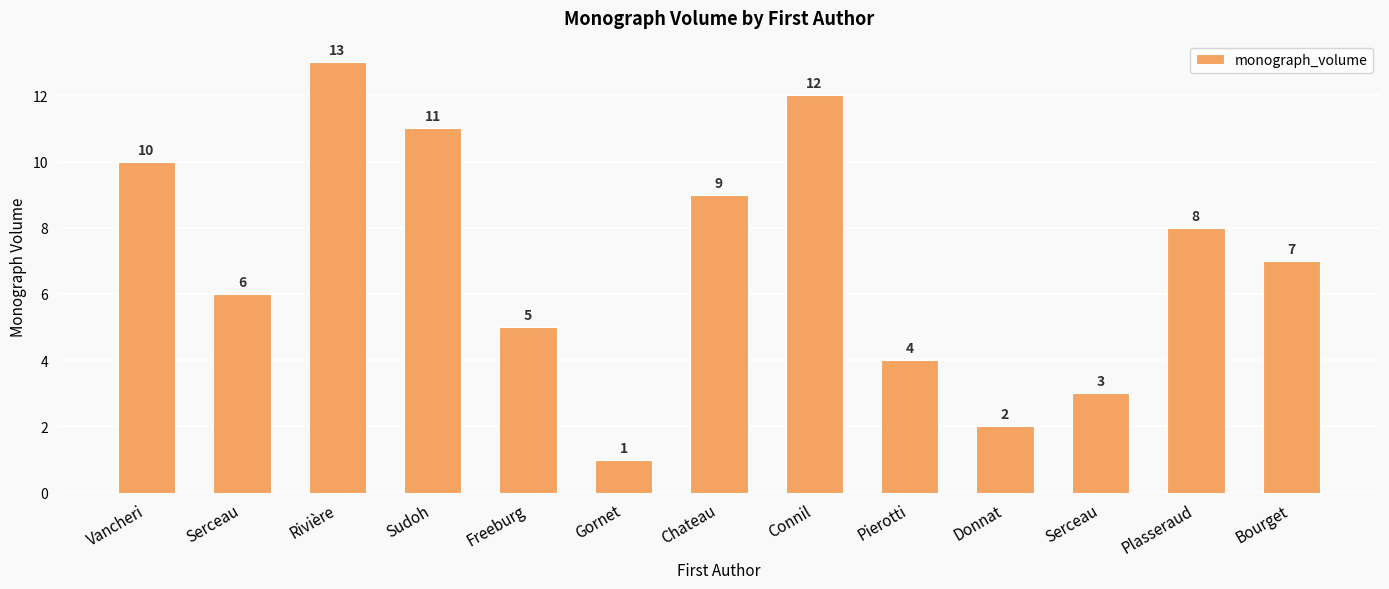

Are the bars horizontal?

No